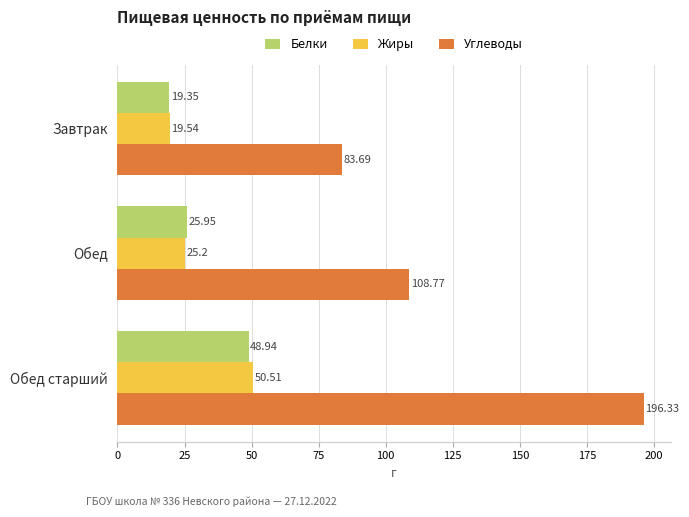

What are all the series names shown in the legend?

Белки, Жиры, Углеводы